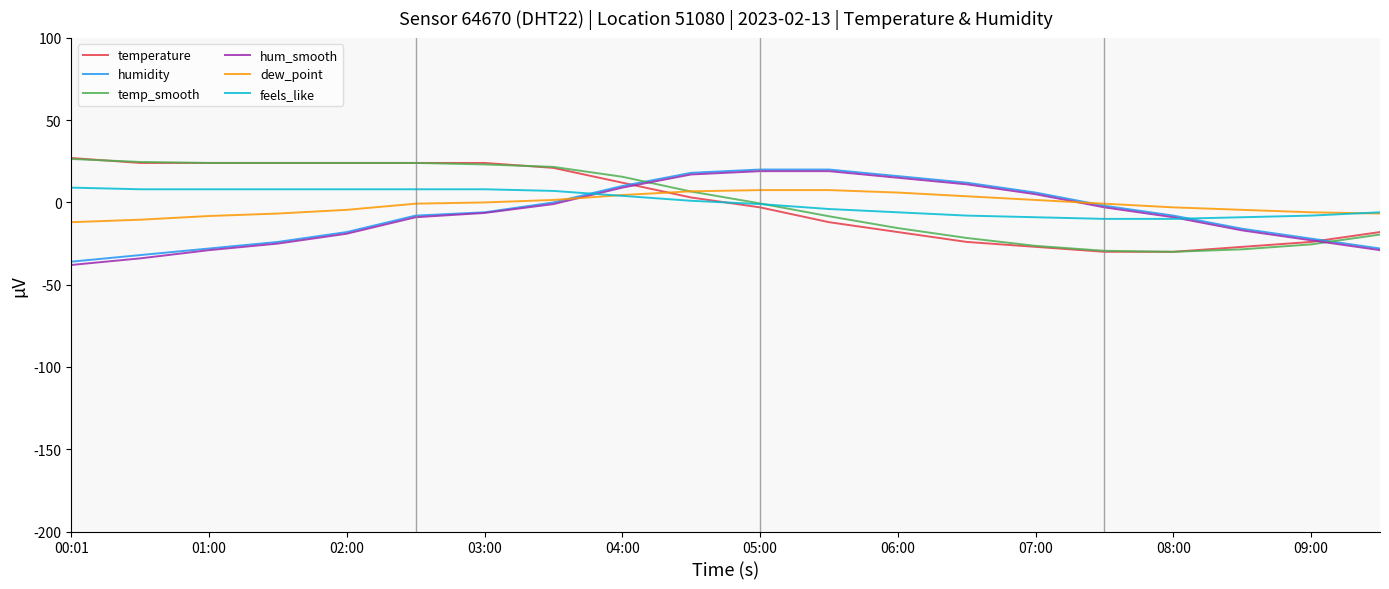

What is the greatest value displayed?

27.0